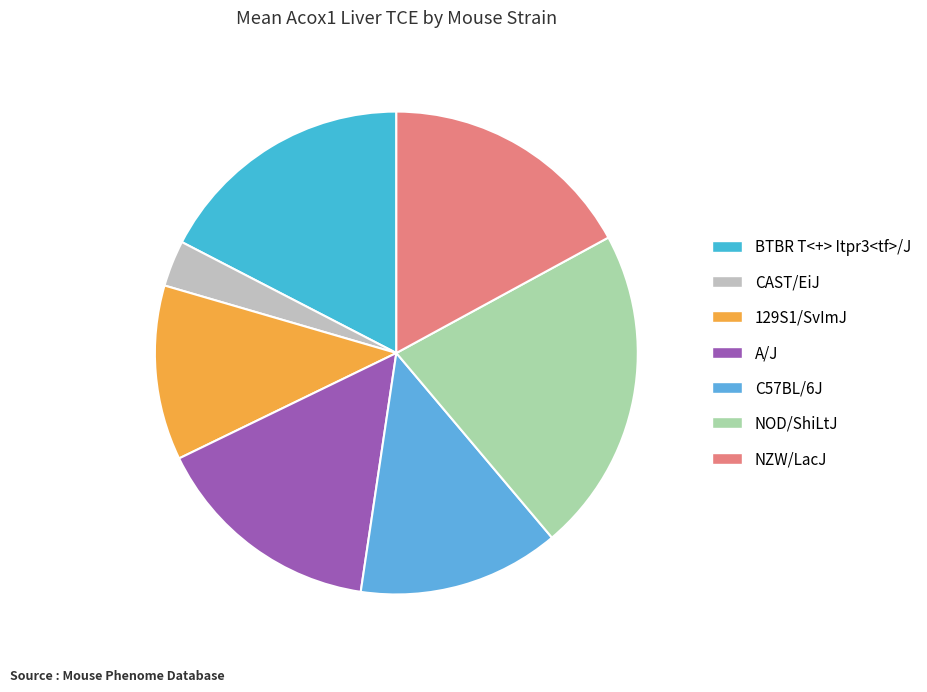

How many segments does this pie chart have?

7